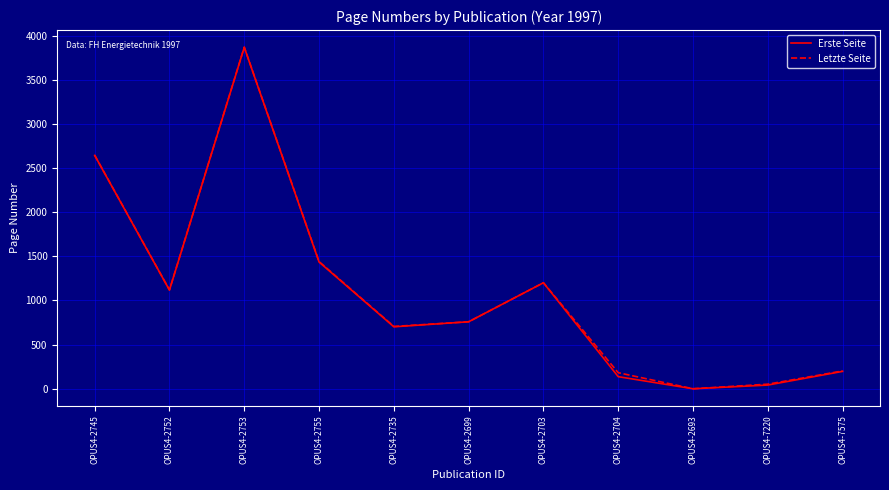

Is it true that Erste Seite equals -1344 at OPUS4-2693?

False